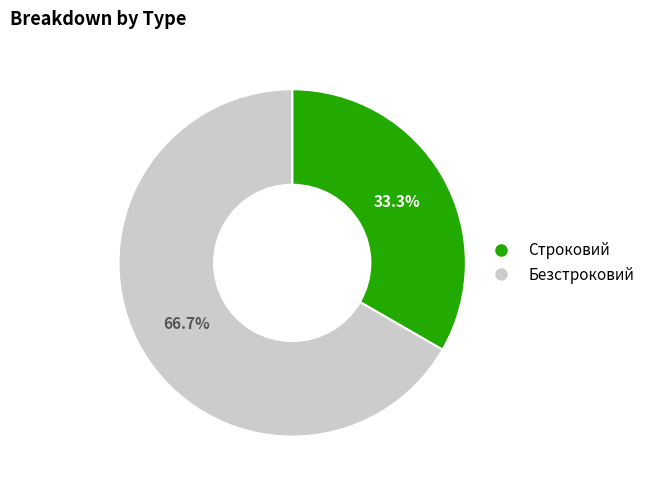

Between Безстроковий and Строковий, which is larger?

Безстроковий